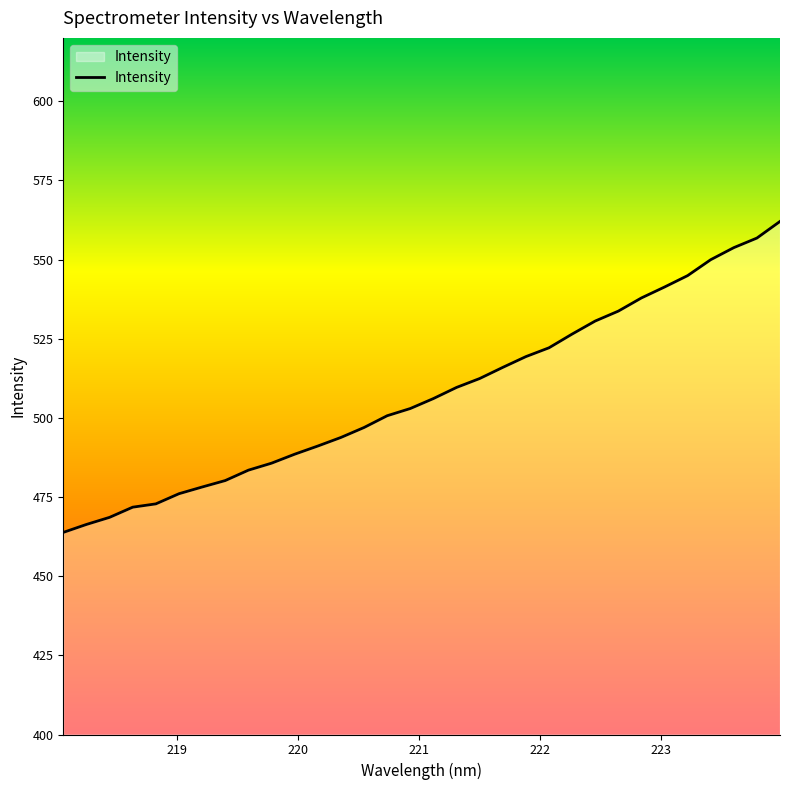

What is the greatest value displayed?

562.0